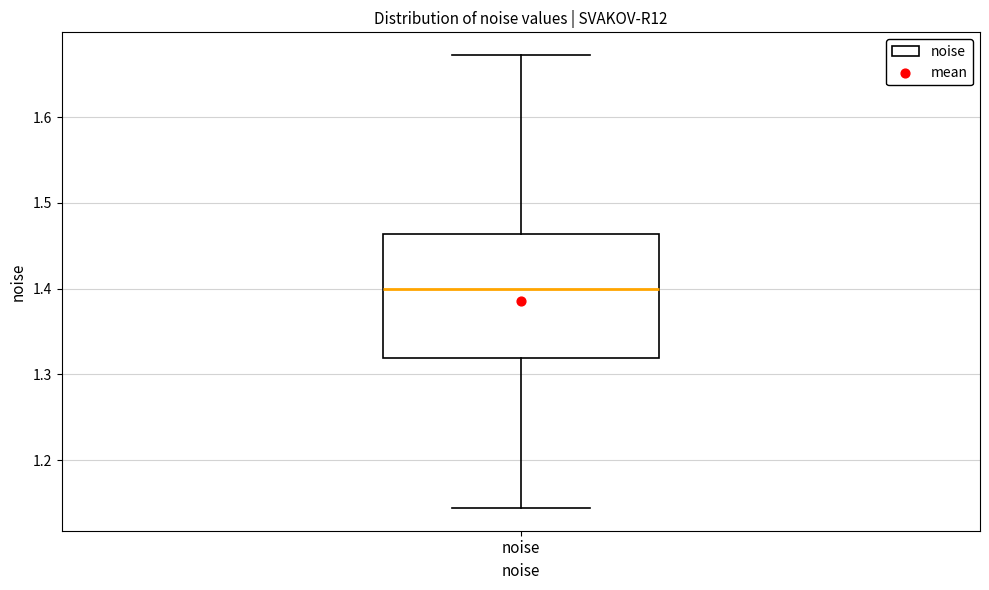

Transcribe this box plot: give where the median line is, the range the box spans, and where the two whiskers end, as read against the y-axis. The values are not printed on the chart, so give them approximately, as read against the axis.

median 1.40, box 1.32 to 1.46, whiskers 1.14 to 1.67